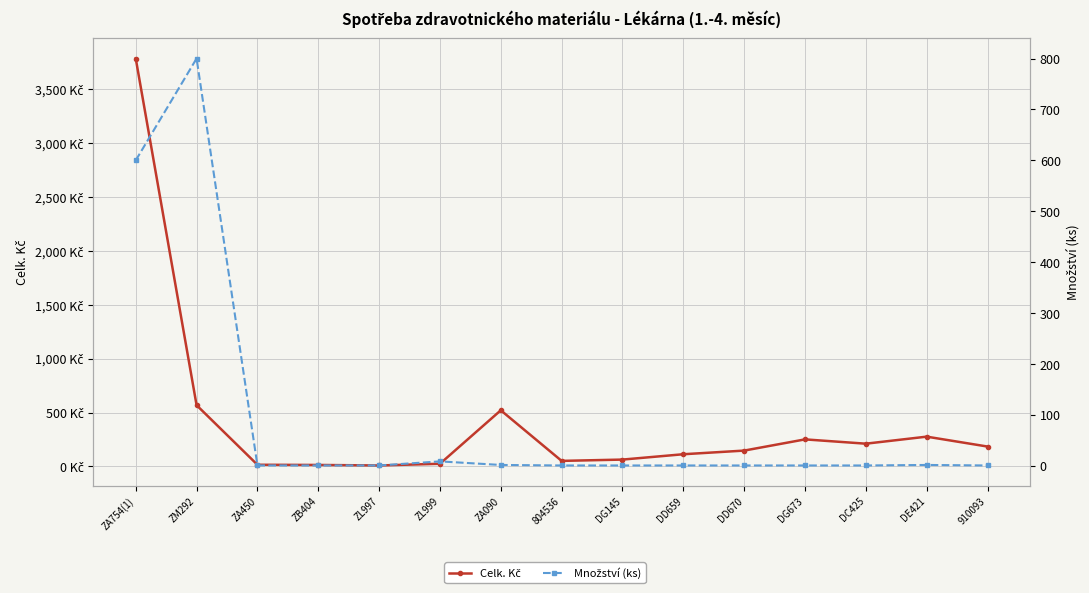

Which label corresponds to the largest value in the chart?

ZA754(1)